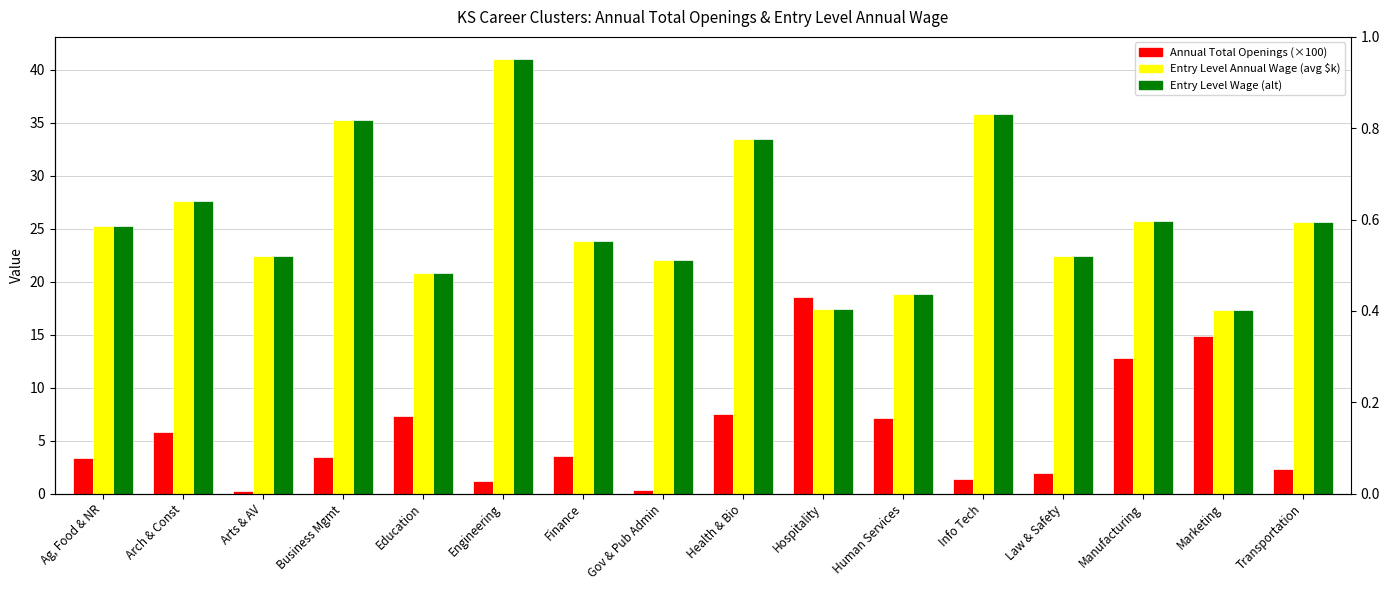

The Annual Total Openings (×100) series shows 0.4 at Gov & Pub Admin. True or false?

True